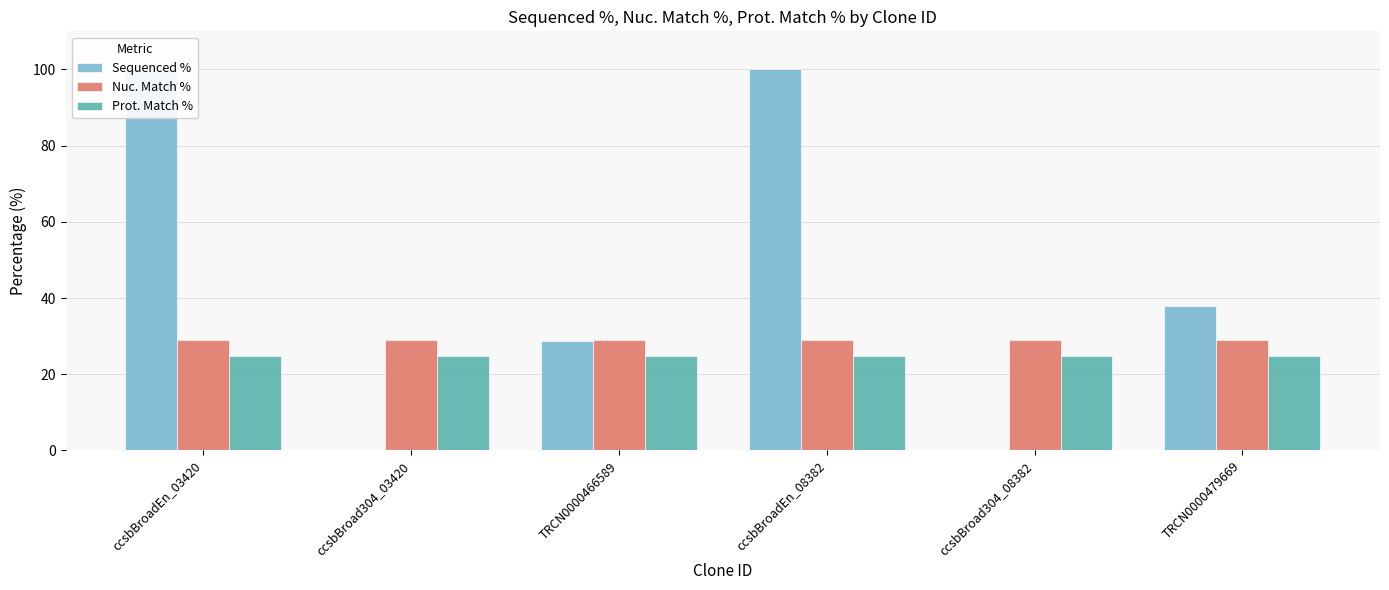

Which series changed the most between TRCN0000466589 and TRCN0000479669?

Sequenced %